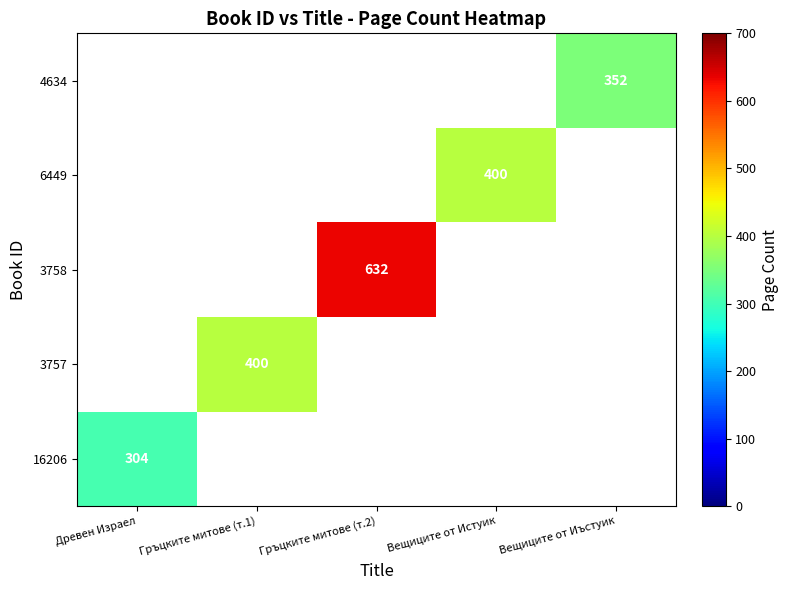

At how many categories does at least one series exceed 327?

4